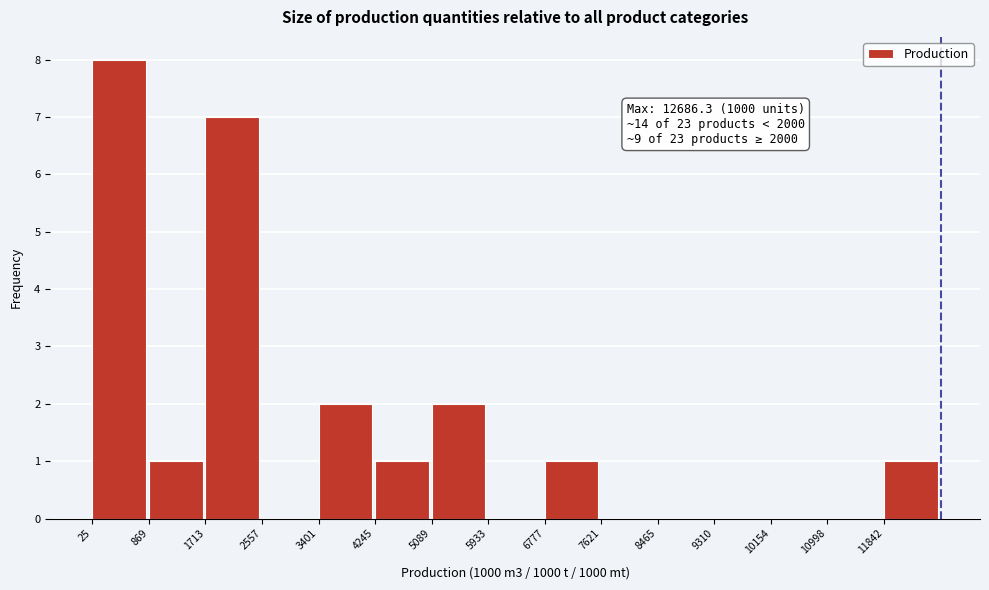

Which range on the x-axis has the tallest bar?

0 to 900